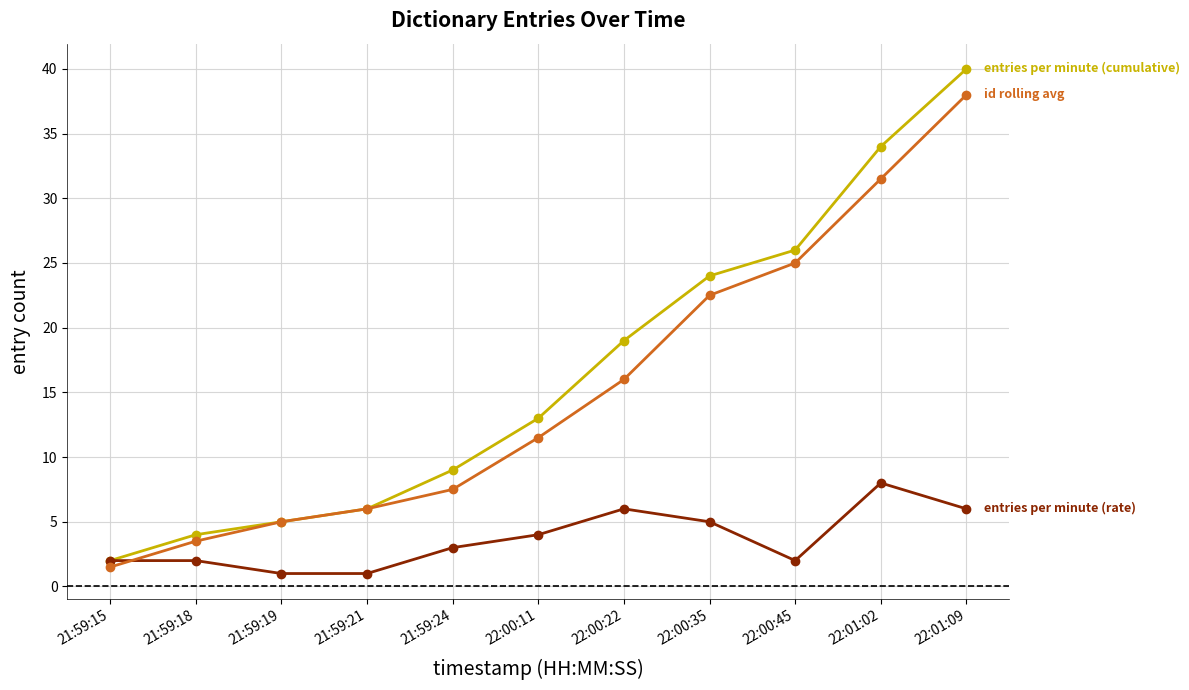

Reading left to right, what are all the values shown in this chart?

entries per minute (cumulative): 2.0	4.0	5.0	6.0	9.0	13.0	19.0	24.0	26.0	34.0	40.0
entries per minute (rate): 2.0	2.0	1.0	1.0	3.0	4.0	6.0	5.0	2.0	8.0	6.0
id rolling avg: 1.5	3.5	5.0	6.0	7.5	11.5	16.0	22.5	25.0	31.5	38.0